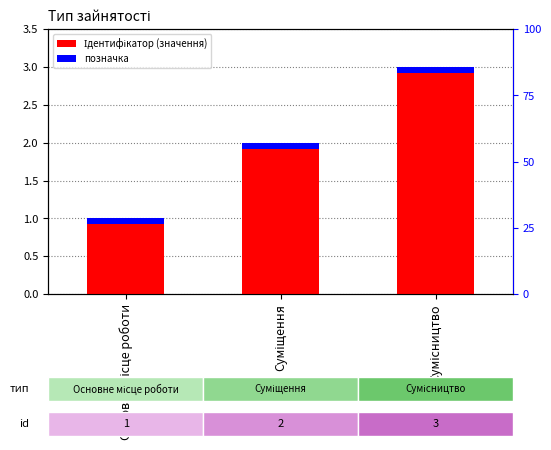

Are the bars grouped side by side (vs. stacked)?

No